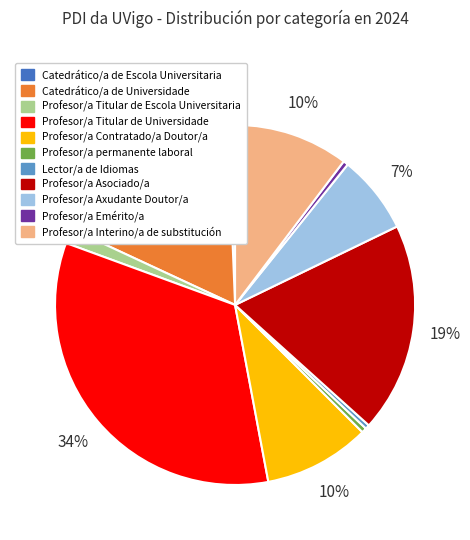

Is the sum of Profesor/a Titular de Escola Universitaria and Profesor/a Interino/a de substitución greater than half?

No